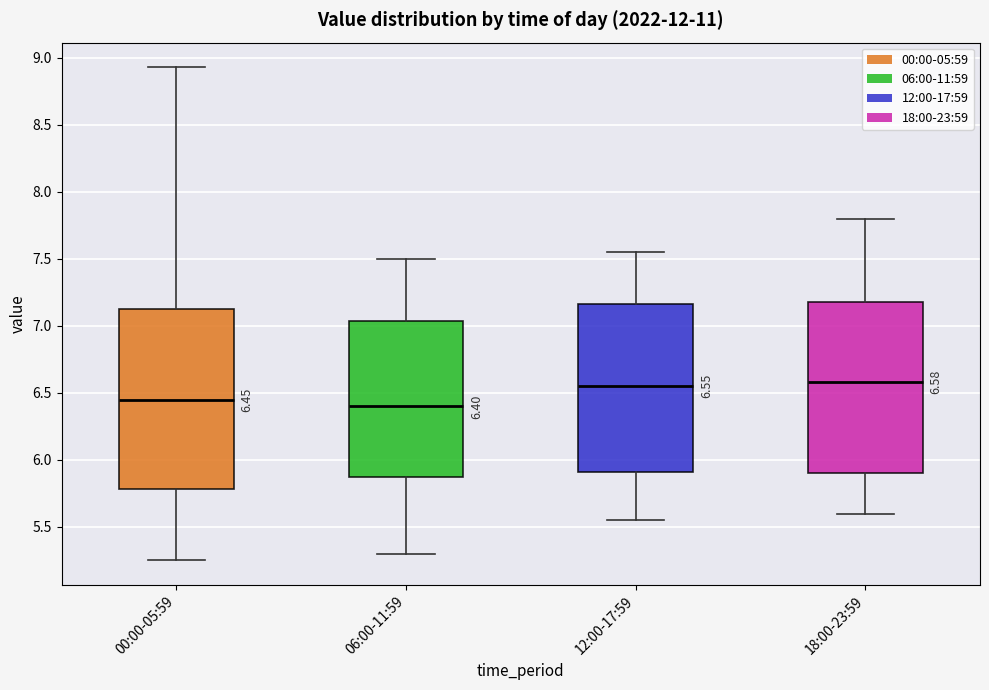

Comparing the boxes themselves (not the whiskers), which one is the tallest?

00:00-05:59